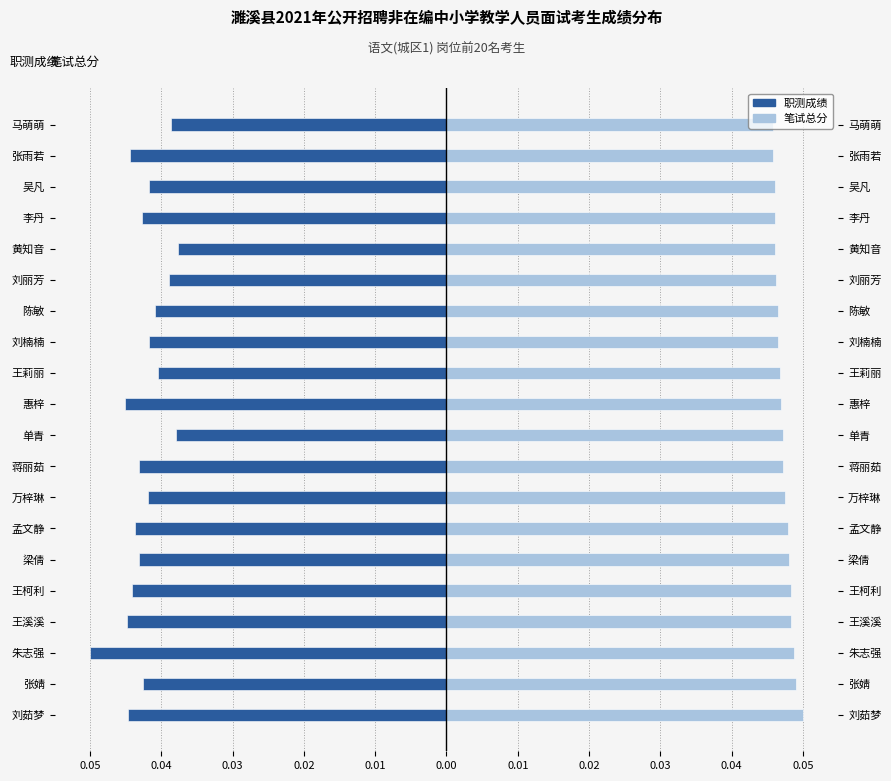

How many groups of bars are there?

20